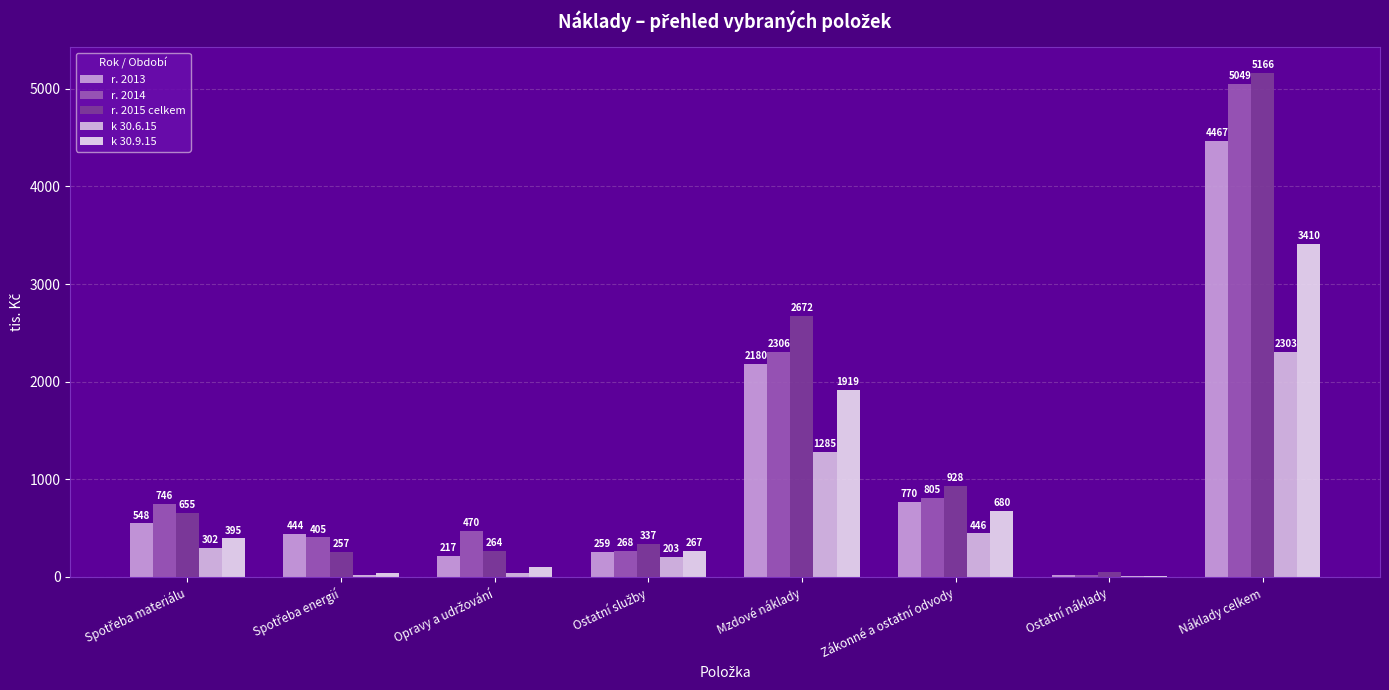

Between Spotřeba materiálu and Ostatní náklady, which series saw the biggest shift?

r. 2014